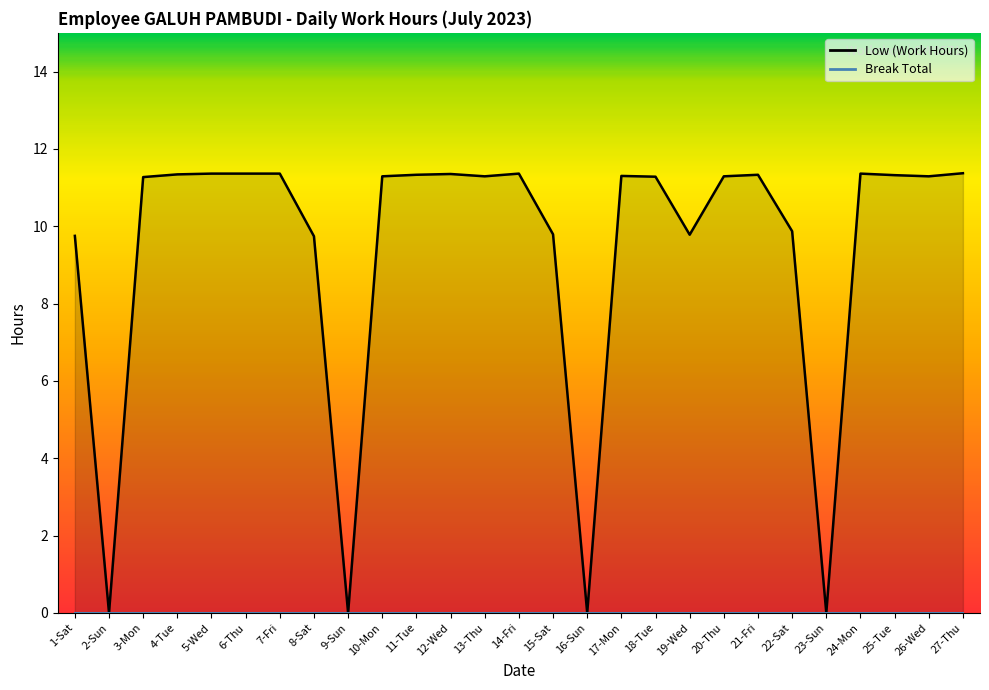

List the labels in order of value, smallest first.

2-Sun, 9-Sun, 16-Sun, 23-Sun, 8-Sat, 1-Sat, 19-Wed, 15-Sat, 22-Sat, 3-Mon, 18-Tue, 10-Mon, 13-Thu, 20-Thu, 26-Wed, 17-Mon, 25-Tue, 11-Tue, 21-Fri, 4-Tue, 12-Wed, 5-Wed, 6-Thu, 7-Fri, 14-Fri, 24-Mon, 27-Thu